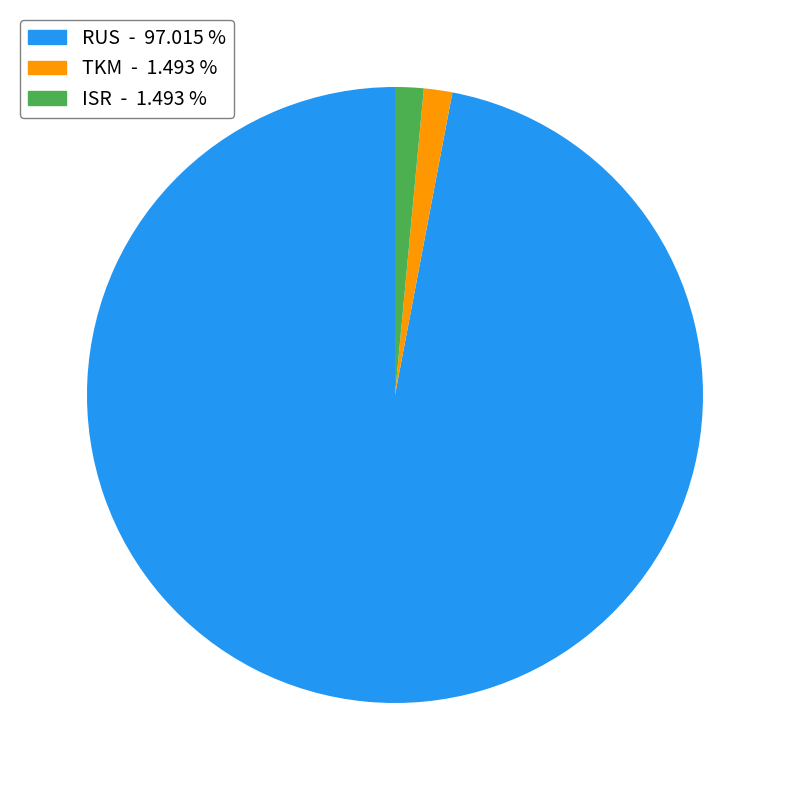

What is the majority slice?

RUS - 97.015 %